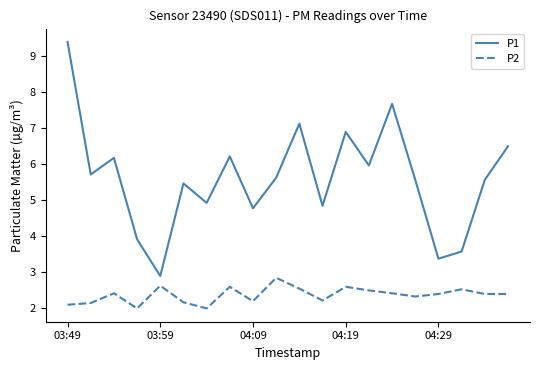

List the series in order of their peak value, highest first.

P1, P2